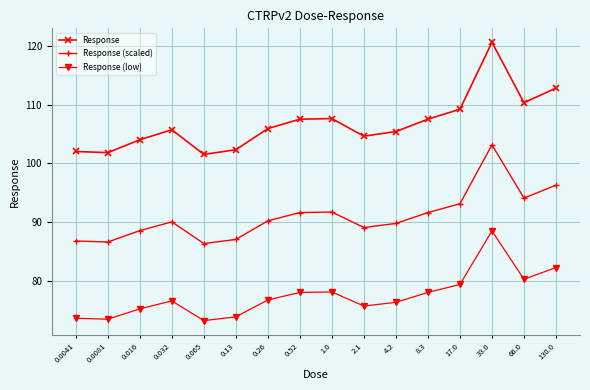

True or false: Response (low) and Response cross at least once.

False